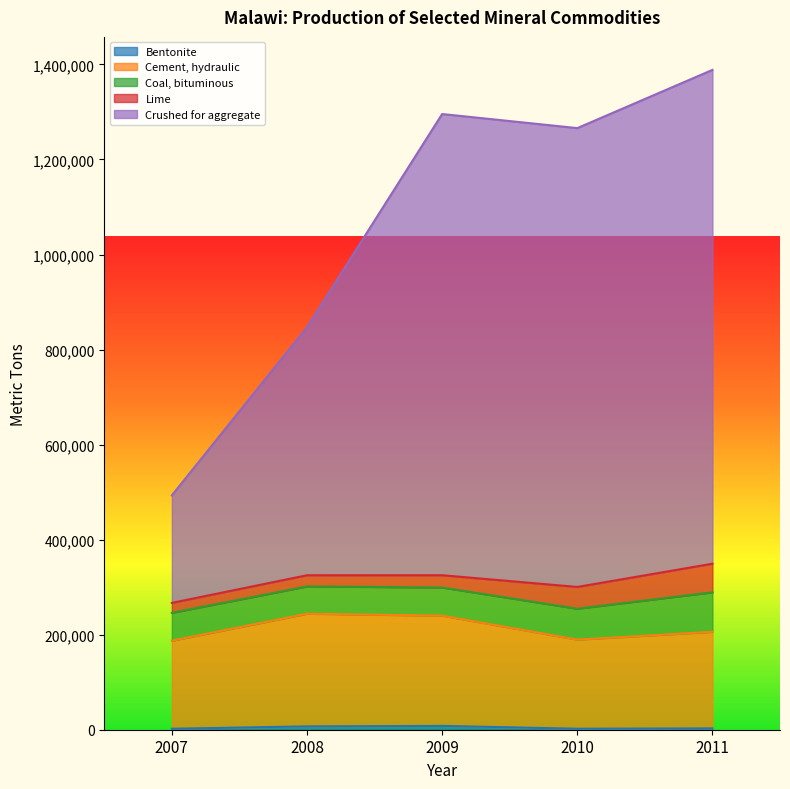

True or false: Bentonite has a value of 8050 at 2009.

True